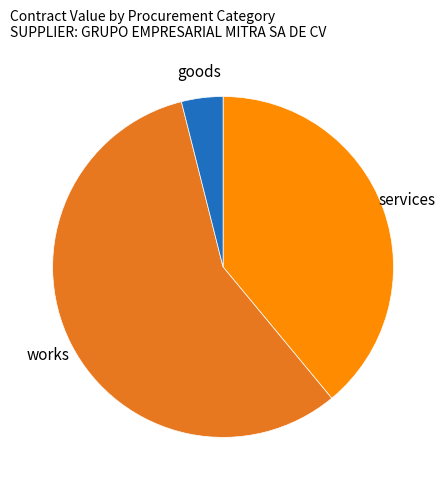

Combined, do services and goods account for over 50%?

No